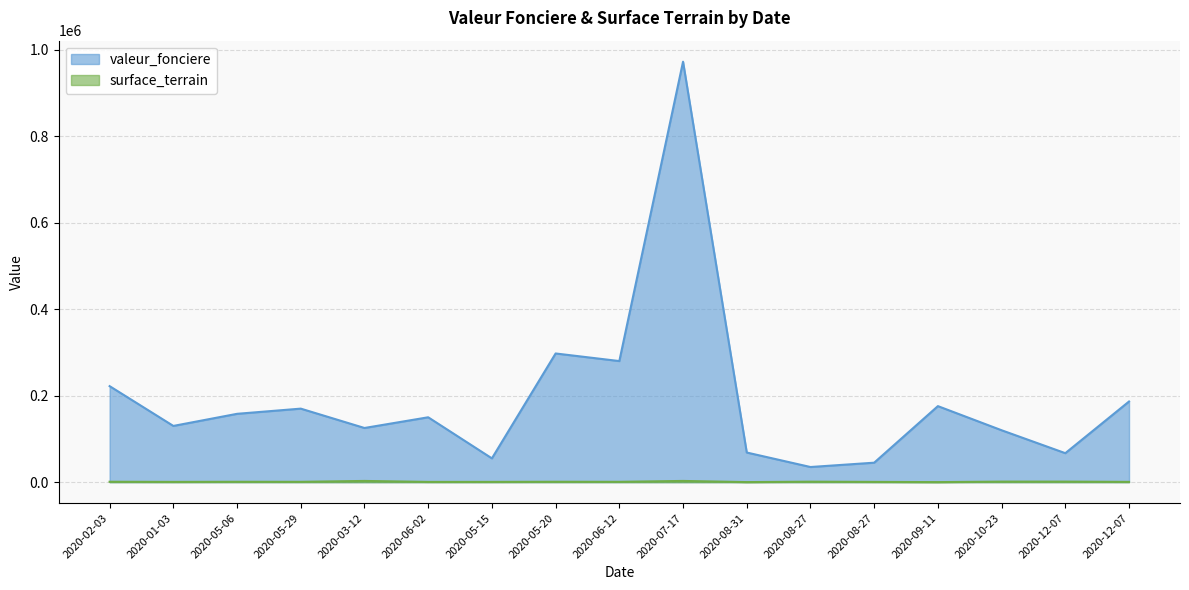

At which category does the chart reach its peak across all series?

2020-07-17